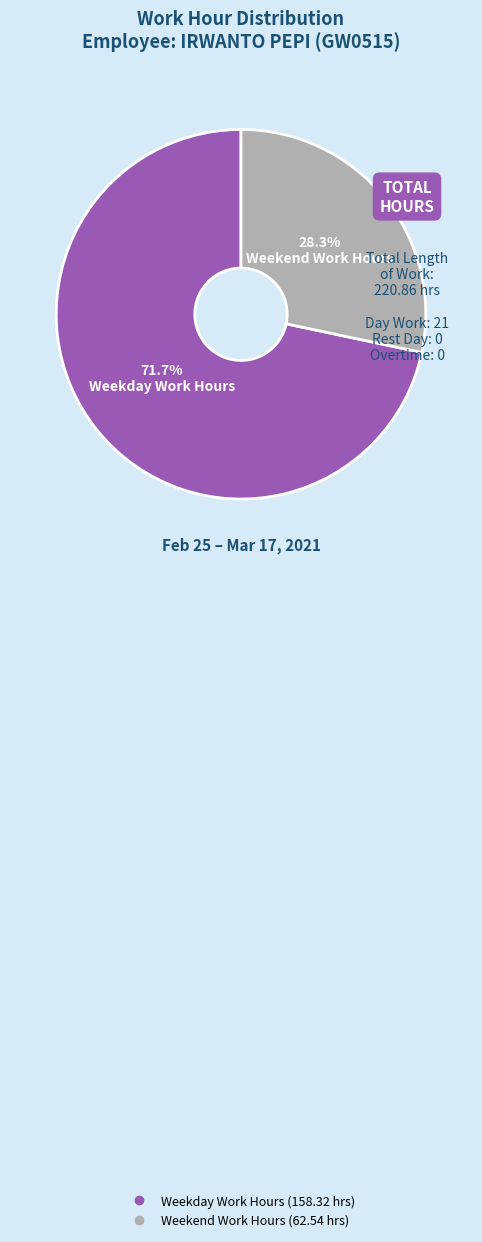

Is there a majority slice in this chart?

Yes